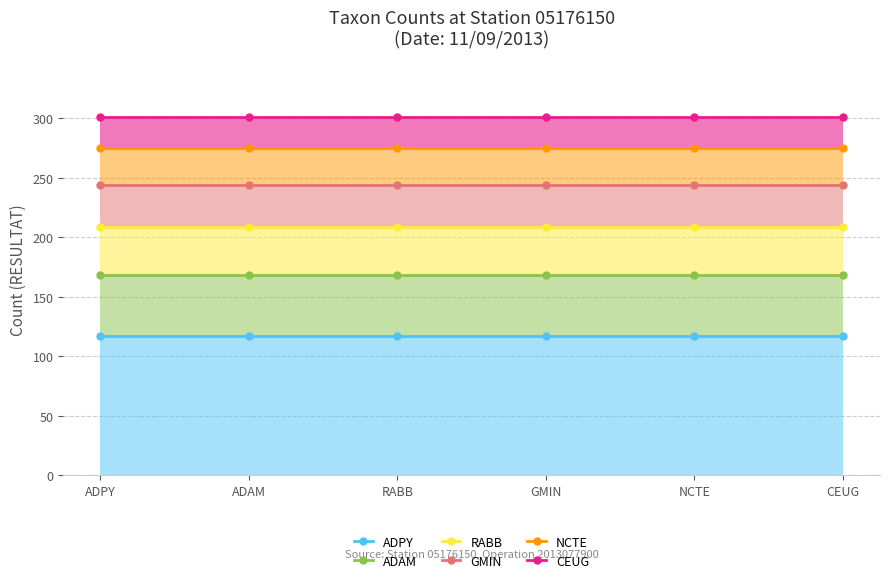

How many lines are shown in the chart?

6